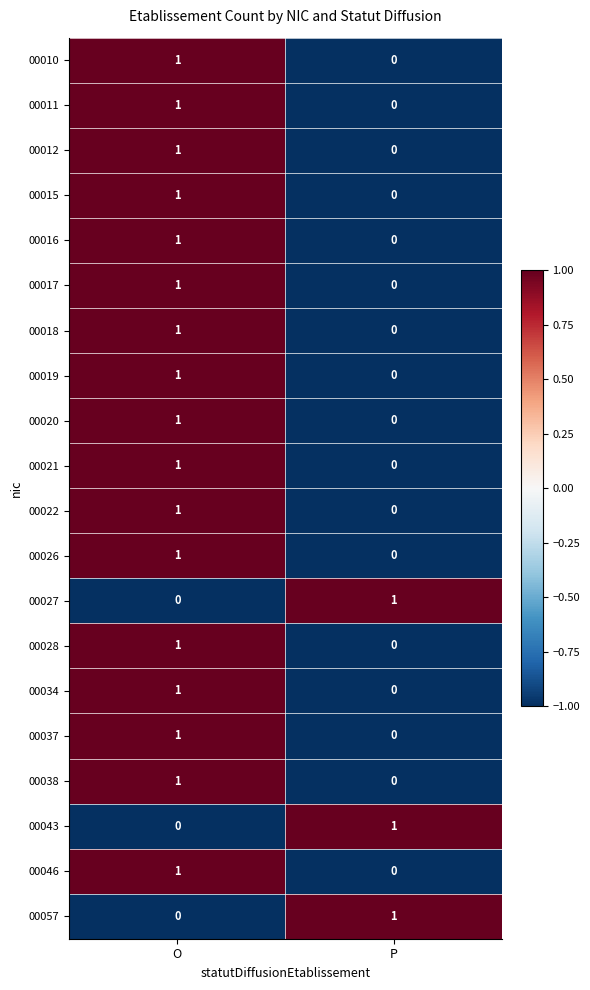

How many distinct data groups are displayed?

20